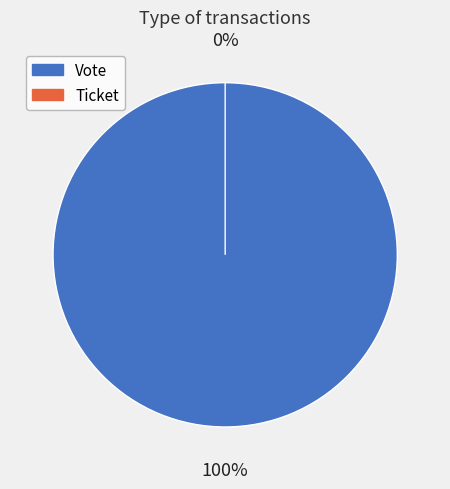

Rank the categories by value from highest to lowest.

Vote, Ticket